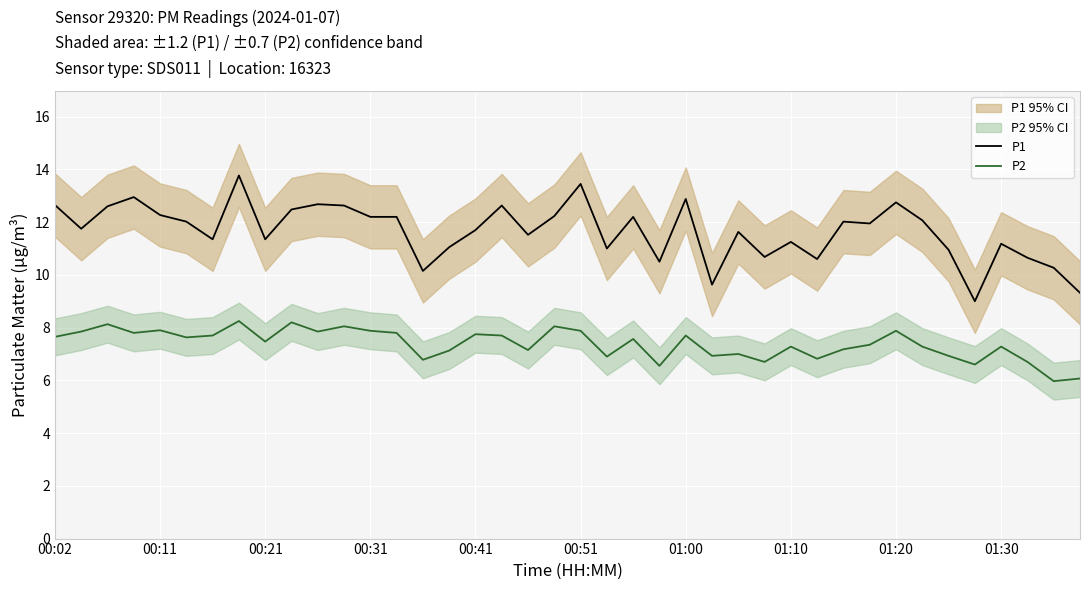

In P1, how many points are higher than both neighbors (excluding endpoints)?

12